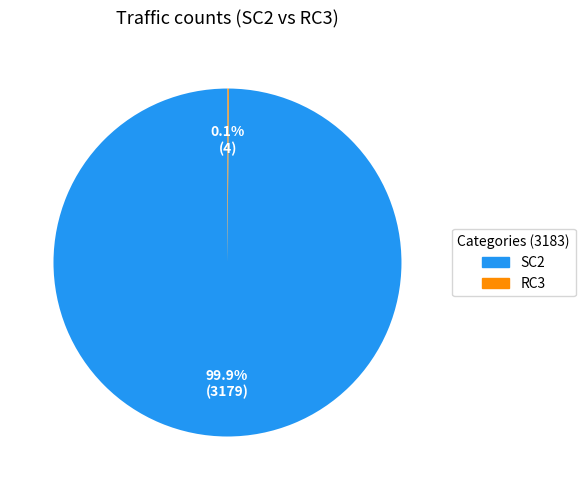

Is there a majority slice in this chart?

Yes